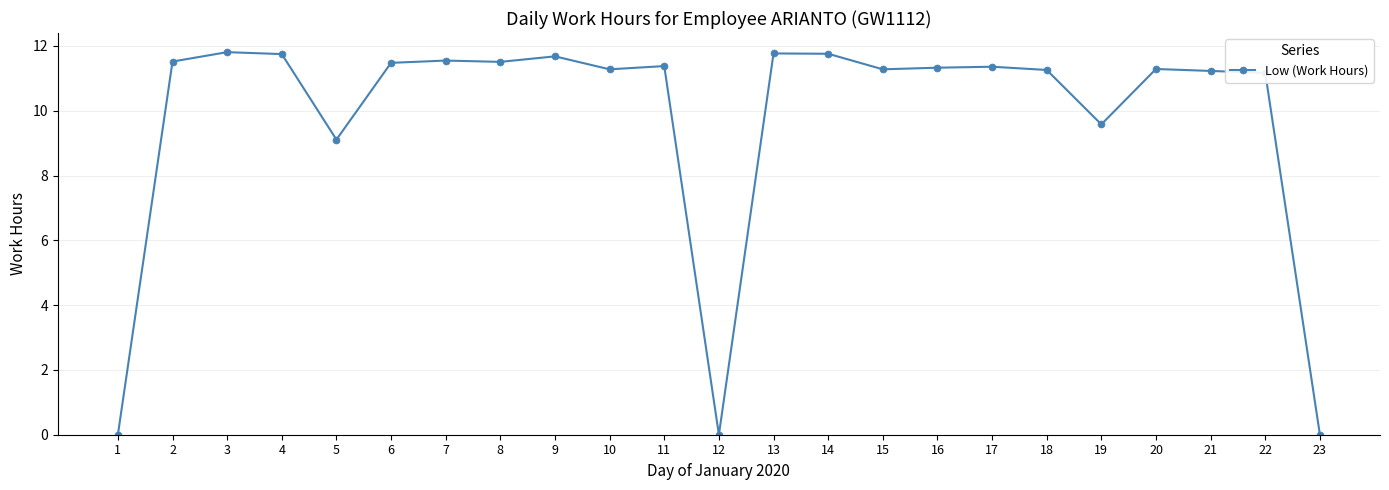

How many data points are less than 11?

5